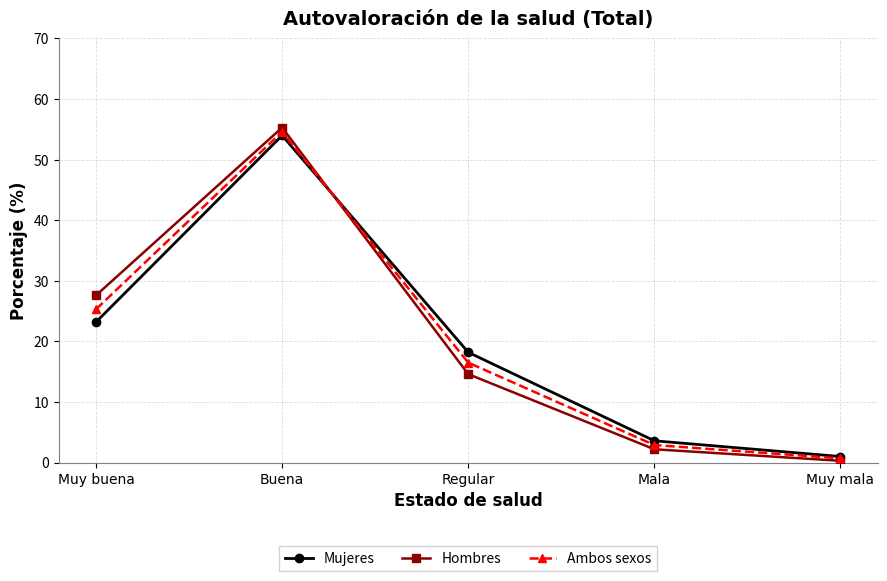

Between which two adjacent categories do Mujeres and Hombres first intersect?

Buena and Regular